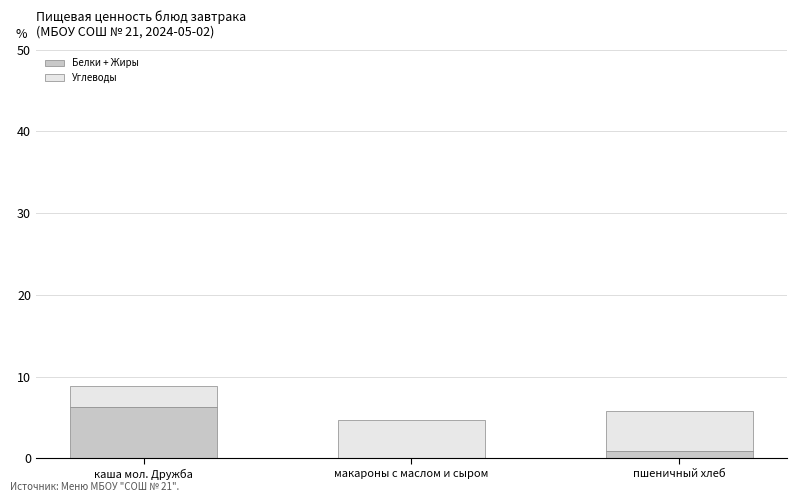

True or false: Белки + Жиры has a value of 10.9 at каша мол. Дружба.

False